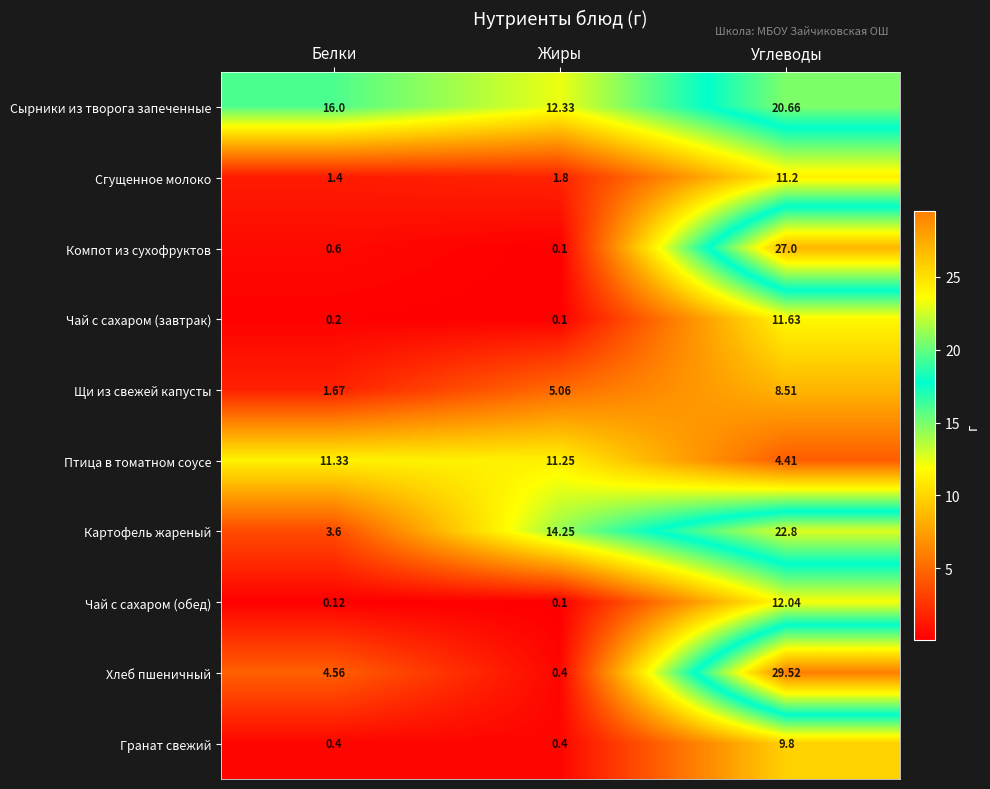

Which series changed the most between Белки and Углеводы?

Компот из сухофруктов